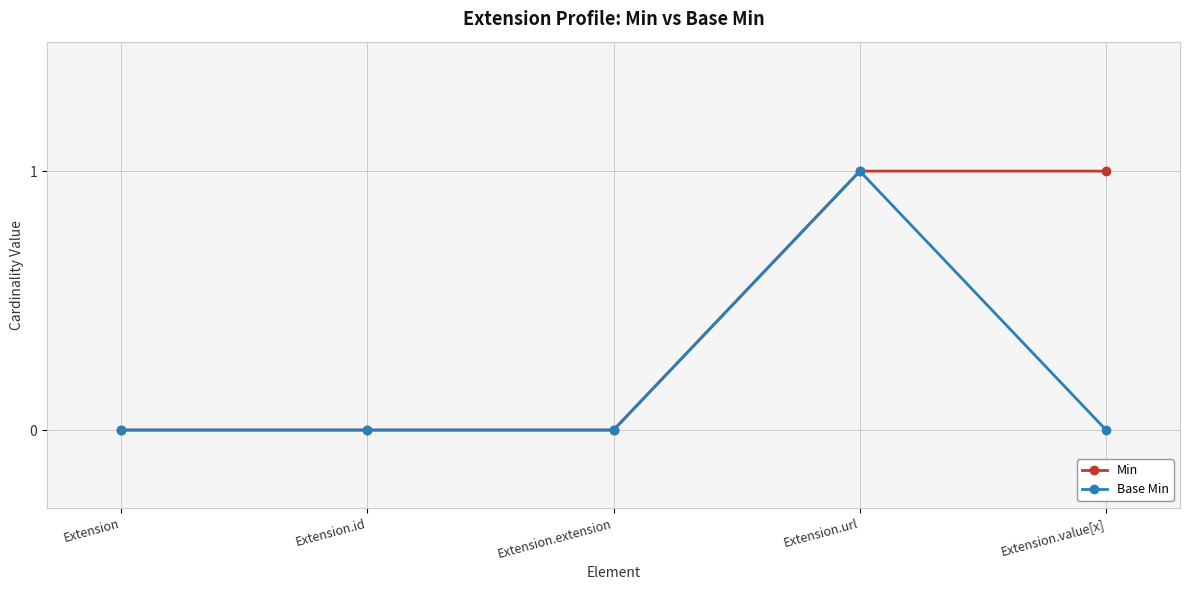

True or false: Min has more than 2 points higher than both neighbors.

False